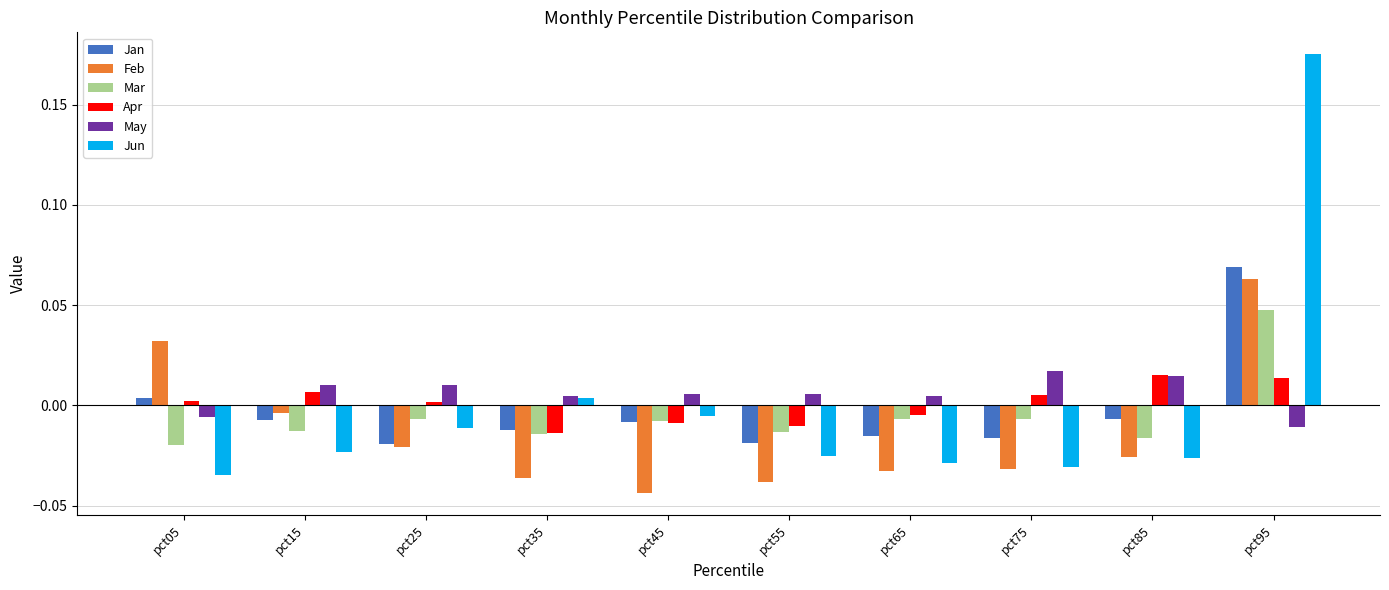

How many values in Feb are below zero?

8